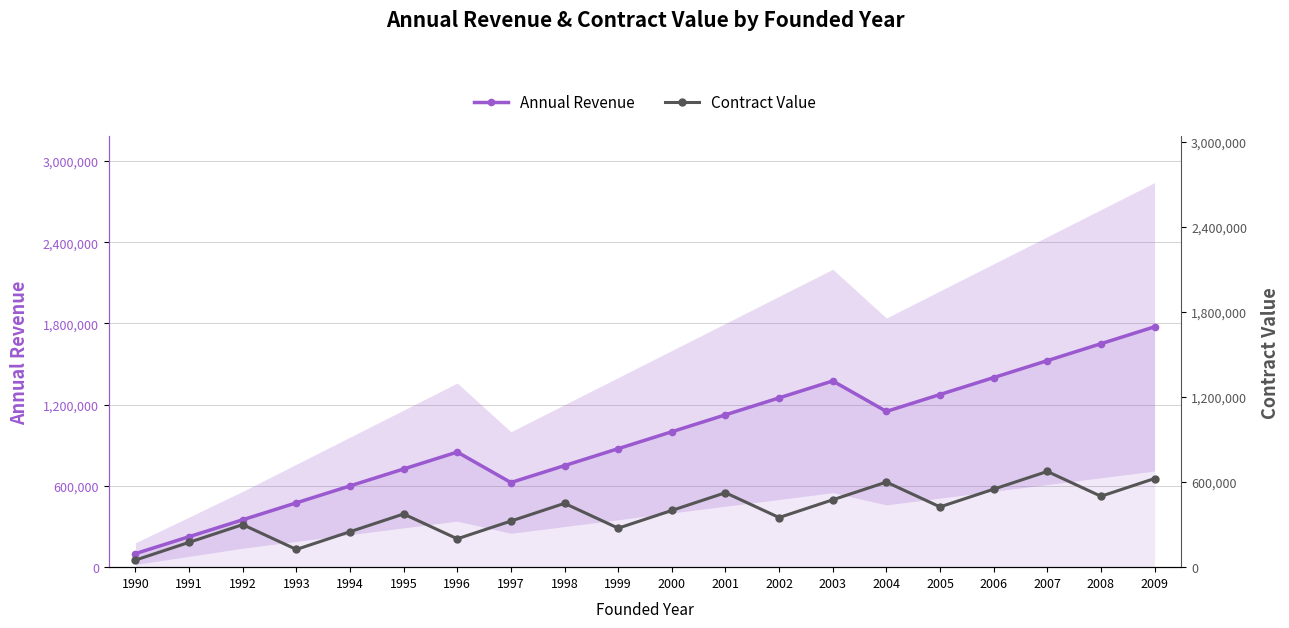

What is the difference between the Contract Value values at 1990 and 2008?

450000